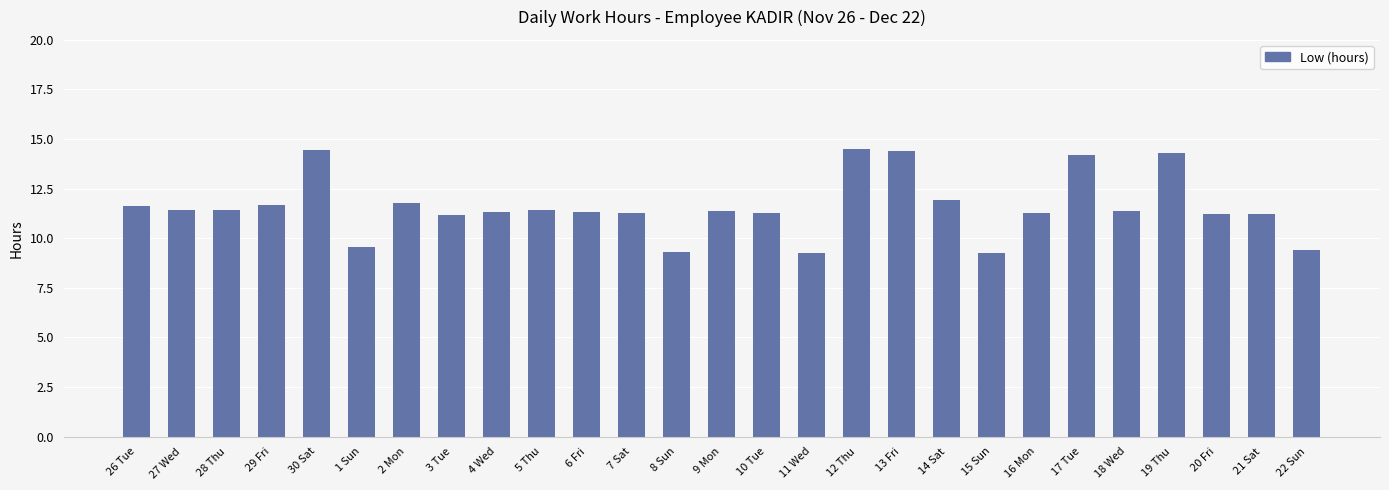

What is the approximate value at 29 Fri?

11.7